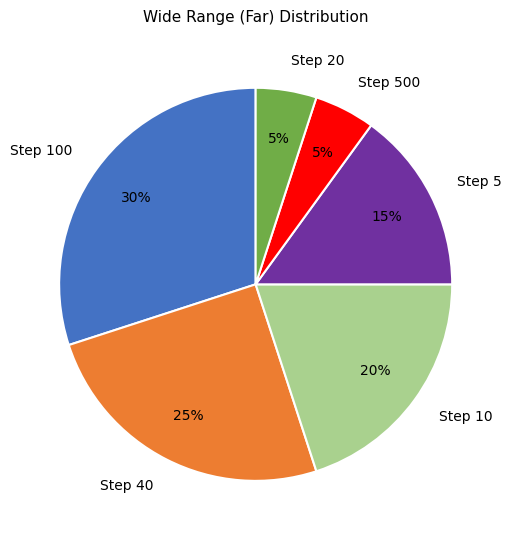

What percentage is the Step 500 slice, to the nearest percent?

5%